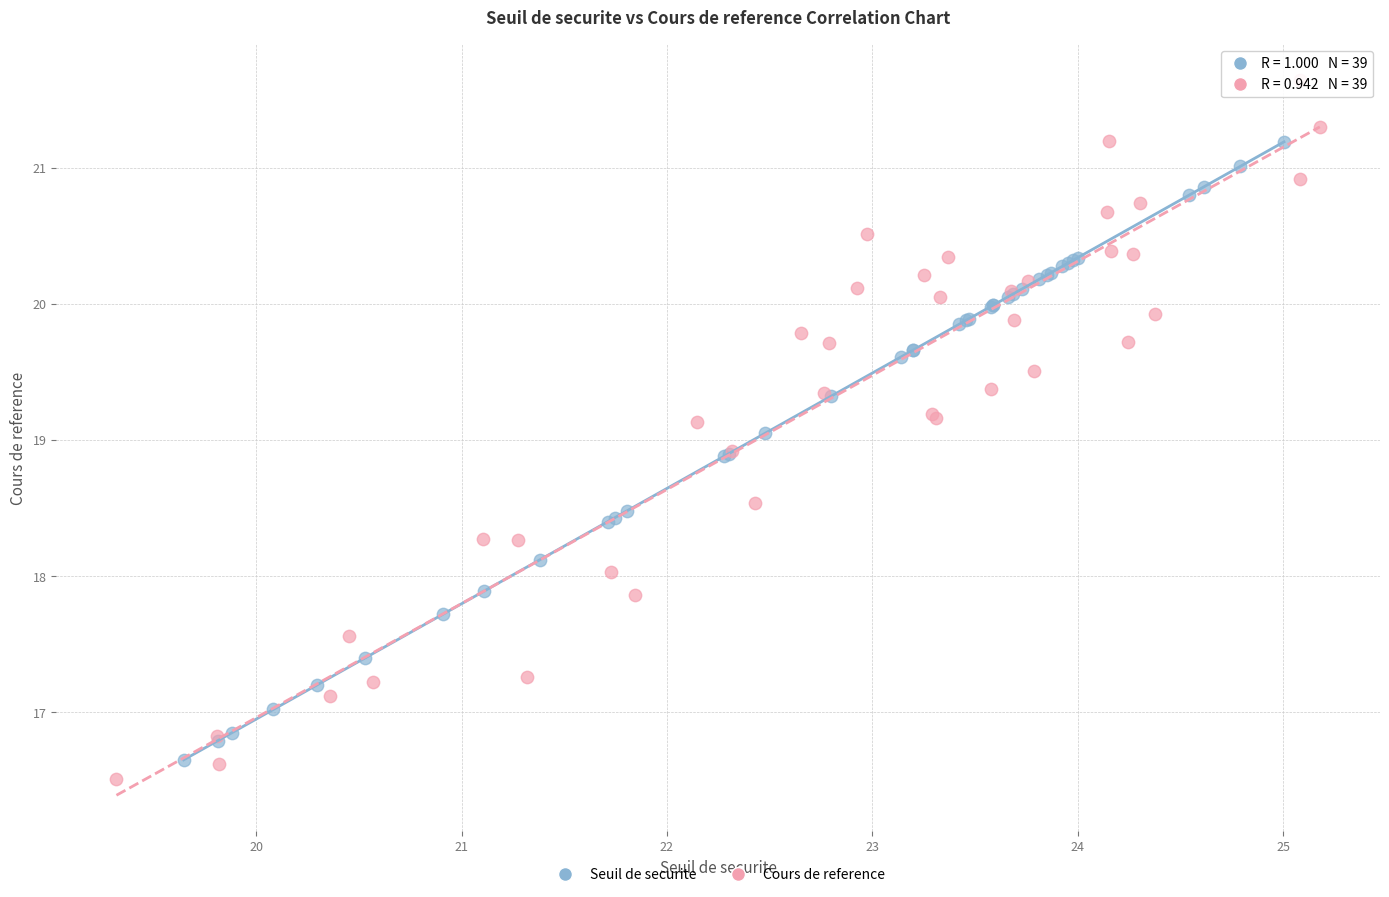

What are all the series names shown in the legend?

Seuil de securite, Cours de reference